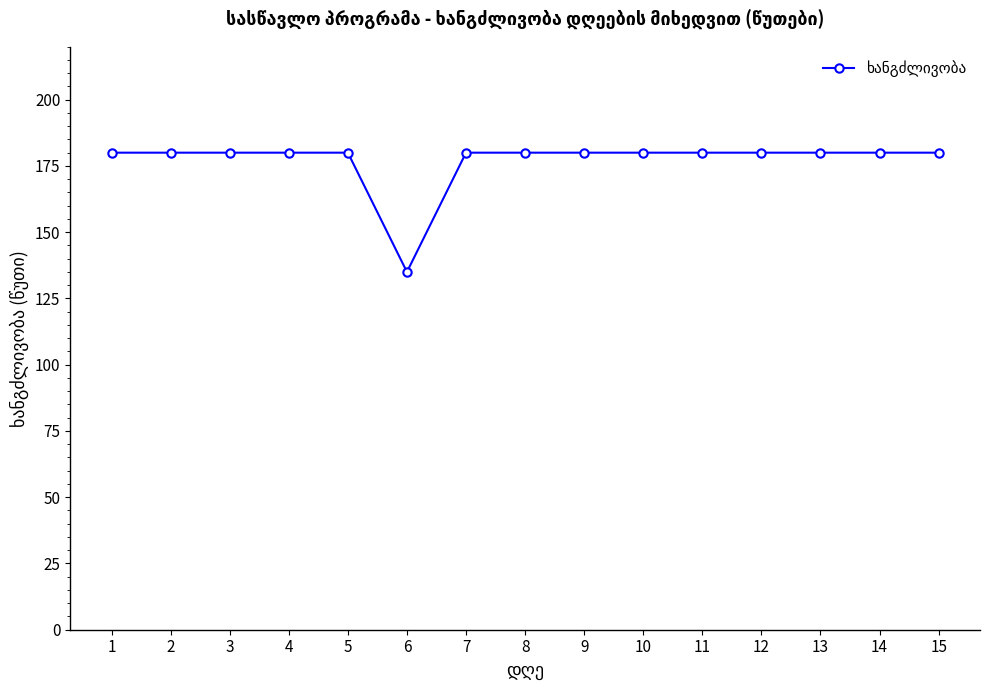

Approximately how many times larger is the value at 15 compared to 9?

1.0